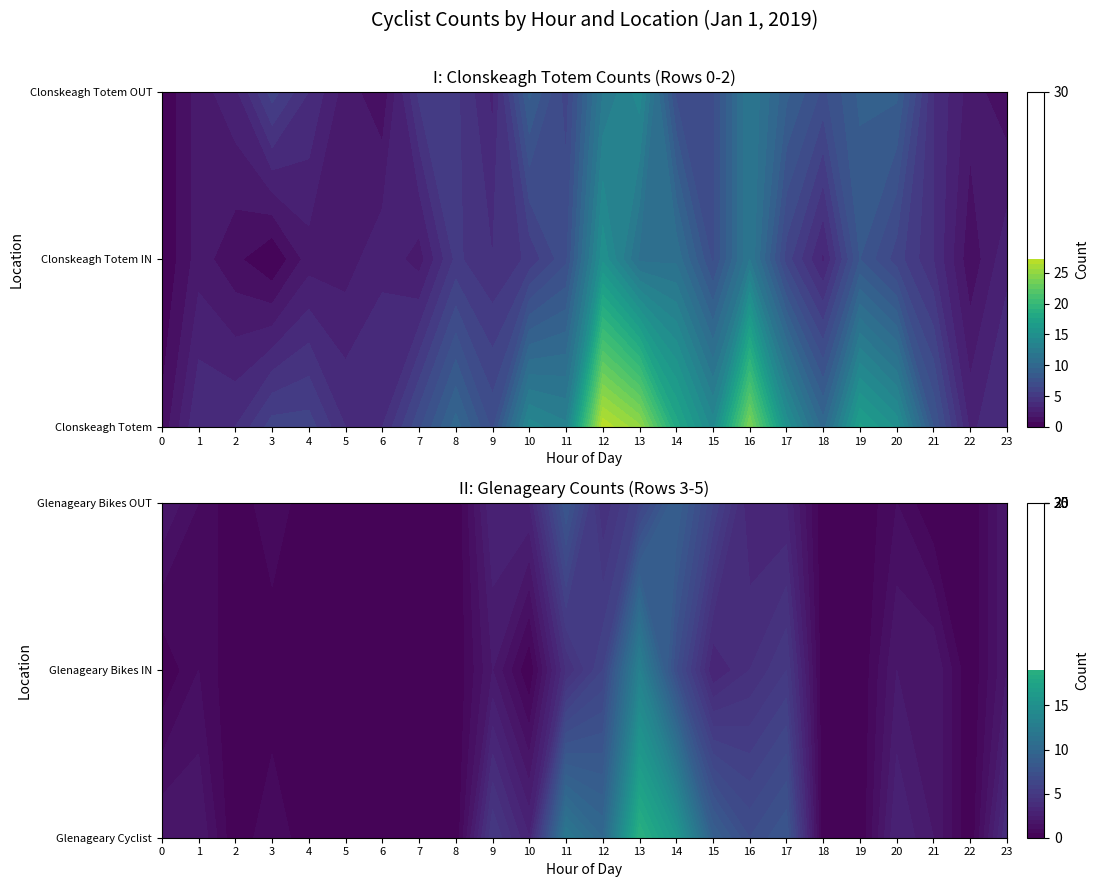

At how many categories does at least one series exceed 19?

3